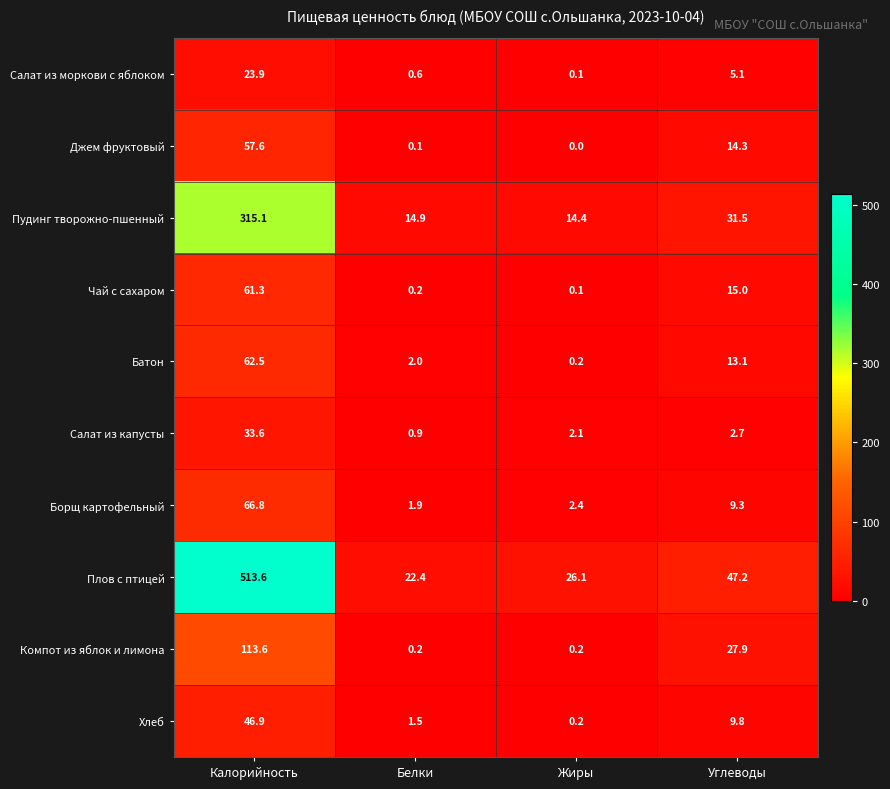

Is it true that Батон equals 3.4 at Белки?

False